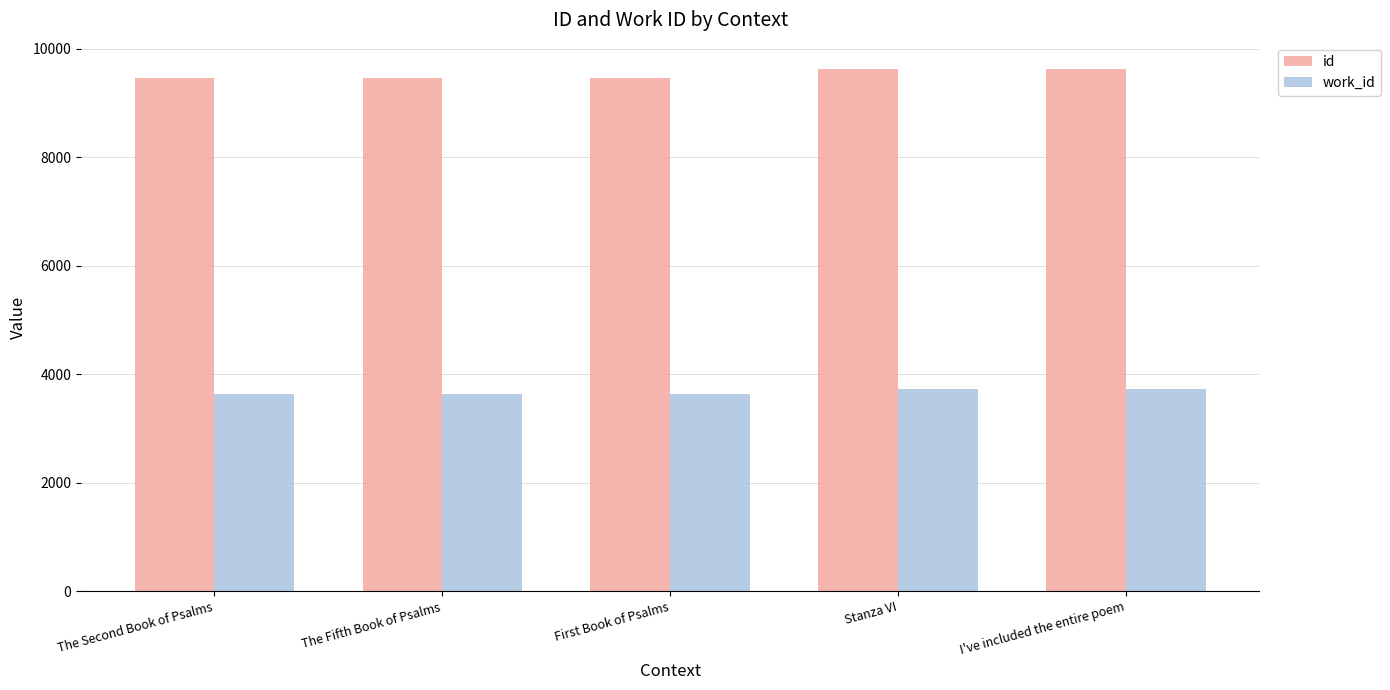

Rank the series at I've included the entire poem from lowest to highest value.

work_id, id